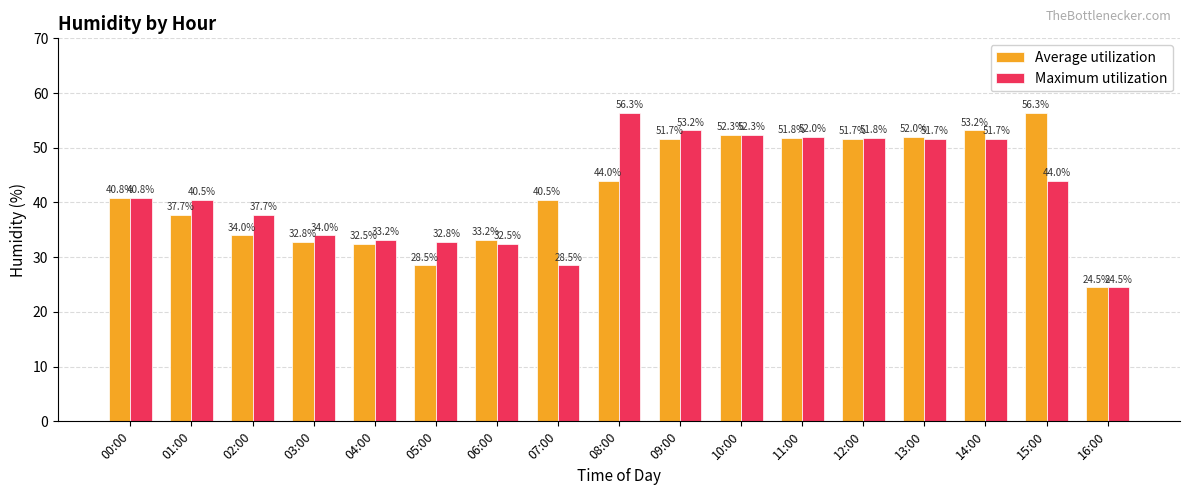

The value of Average utilization at 14:00 is 79.9. True or false?

False